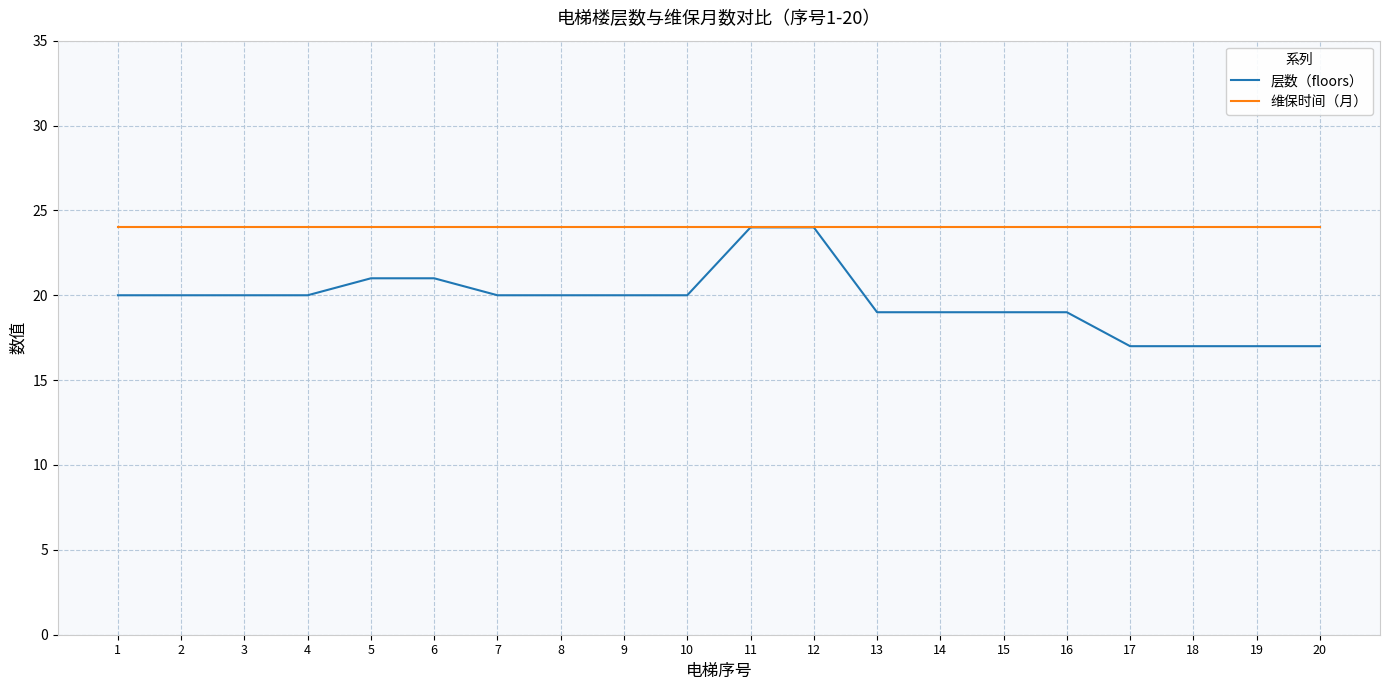

What is the maximum value shown in the chart?

24